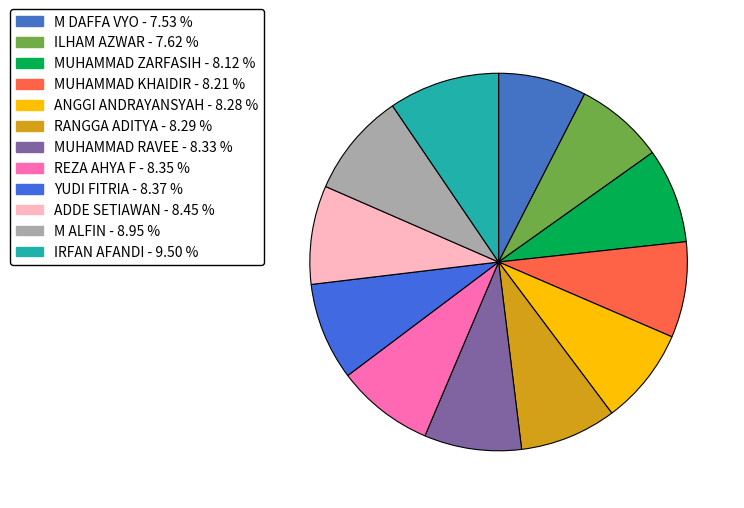

What is the total percentage of ANGGI ANDRAYANSYAH and RANGGA ADITYA?

16.6%